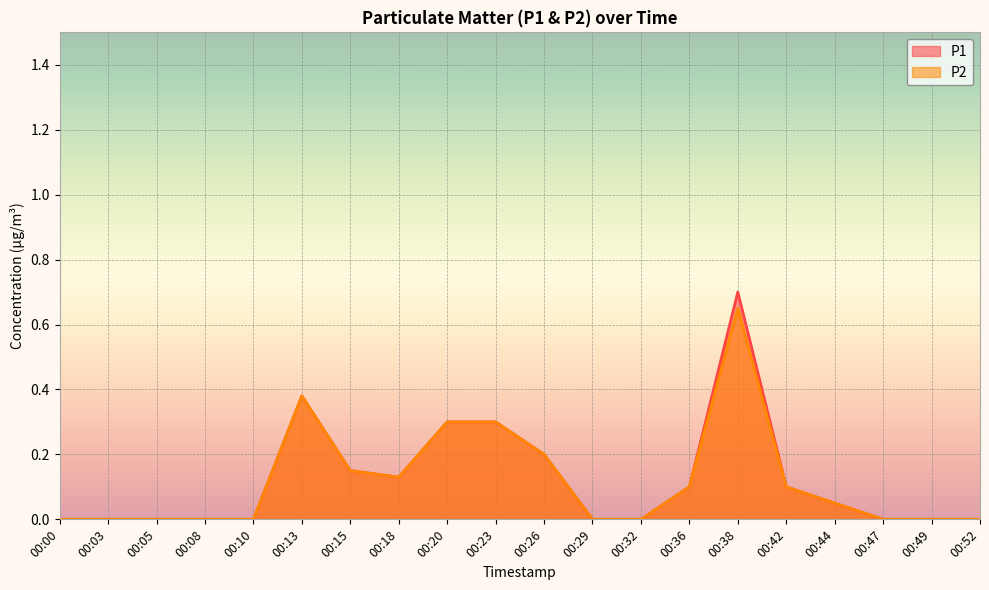

How many interior local valleys does the P2 series have?

1